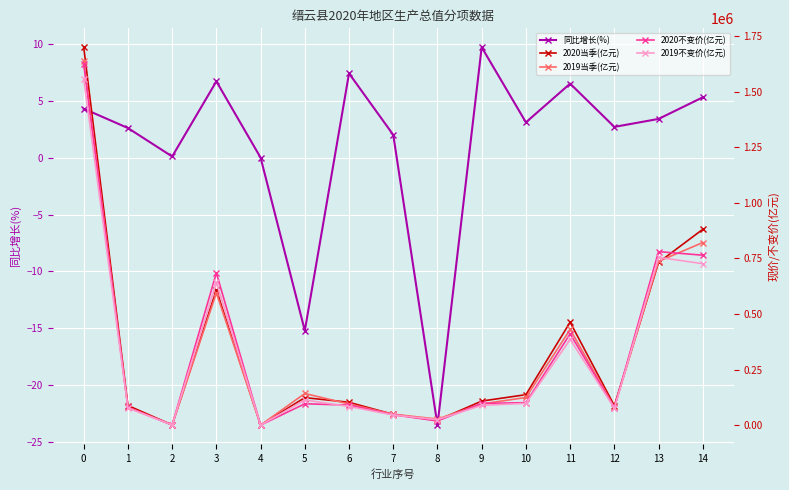

What is the approximate value of 2019当季(亿元) at 10?

124129.0